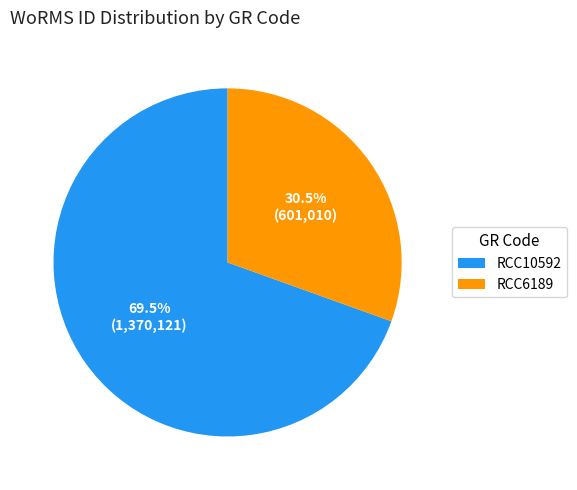

Does any single category account for the majority?

Yes